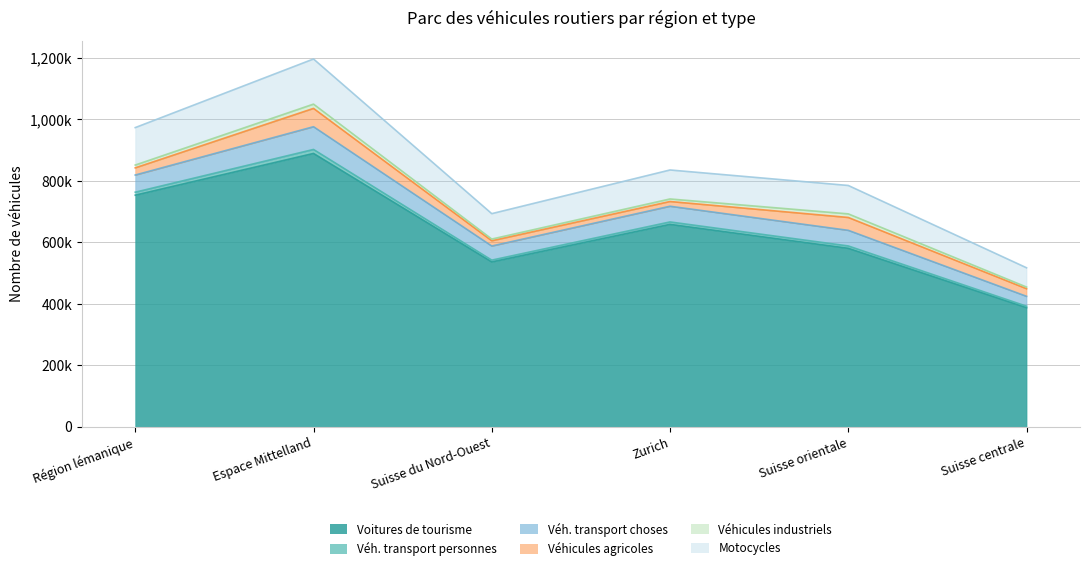

True or false: Voitures de tourisme and Véh. transport choses cross at least once.

False